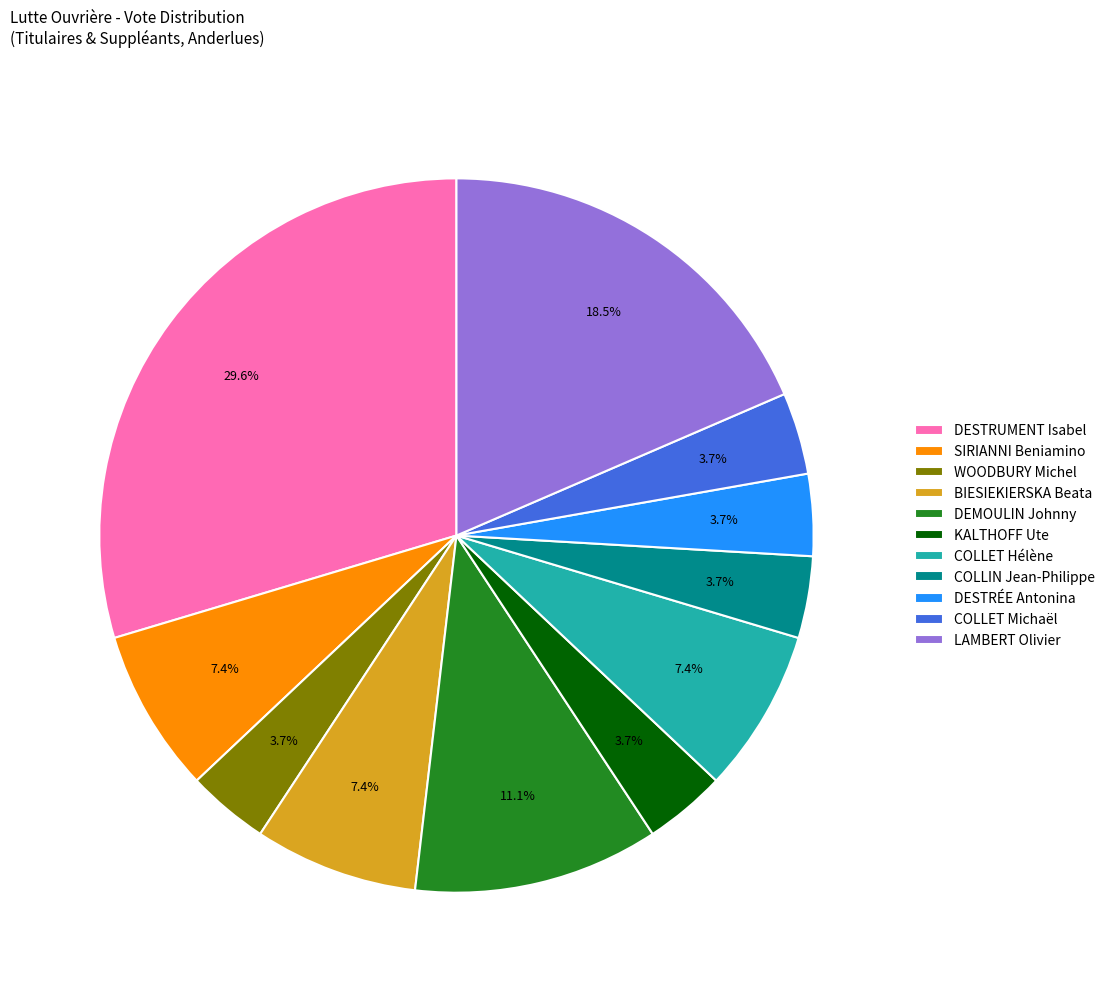

What is the total percentage of WOODBURY Michel and KALTHOFF Ute?

7.4%